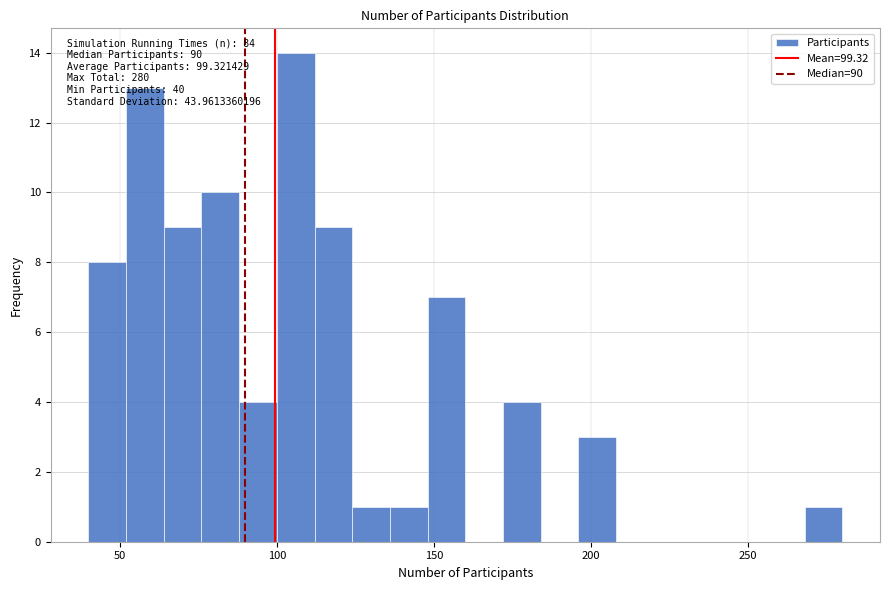

Around what value on the x-axis is the tallest bar? Give the approximate position of its centre, as read against the axis.

105